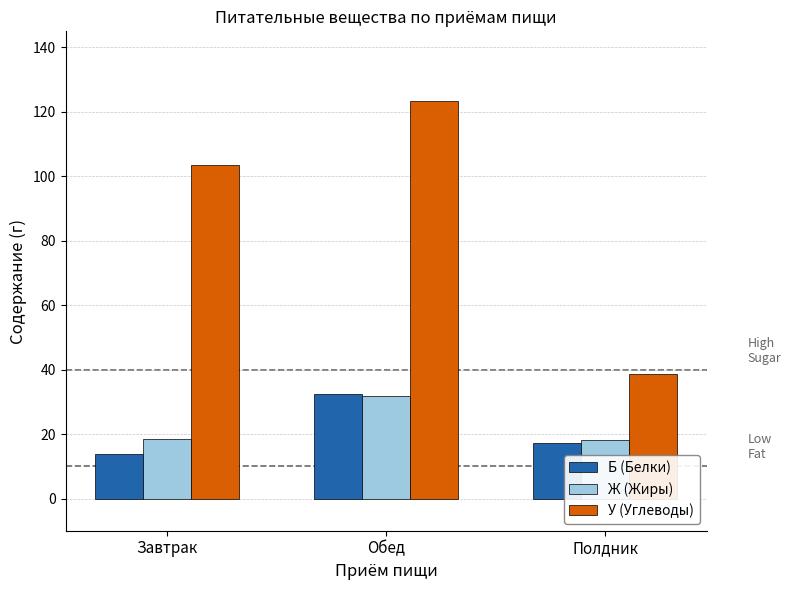

The Б (Белки) series shows 17.1 at Полдник. True or false?

True